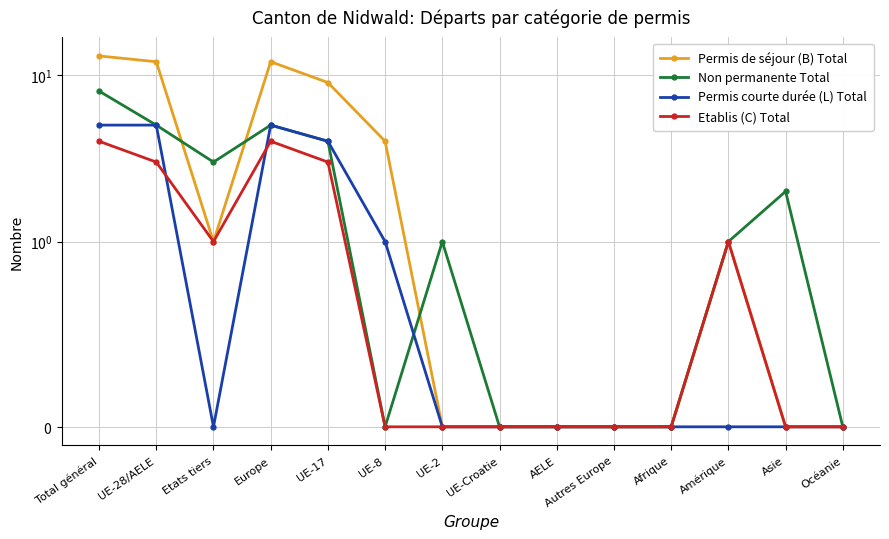

What is the highest value of the Permis courte durée (L) Total series?

5